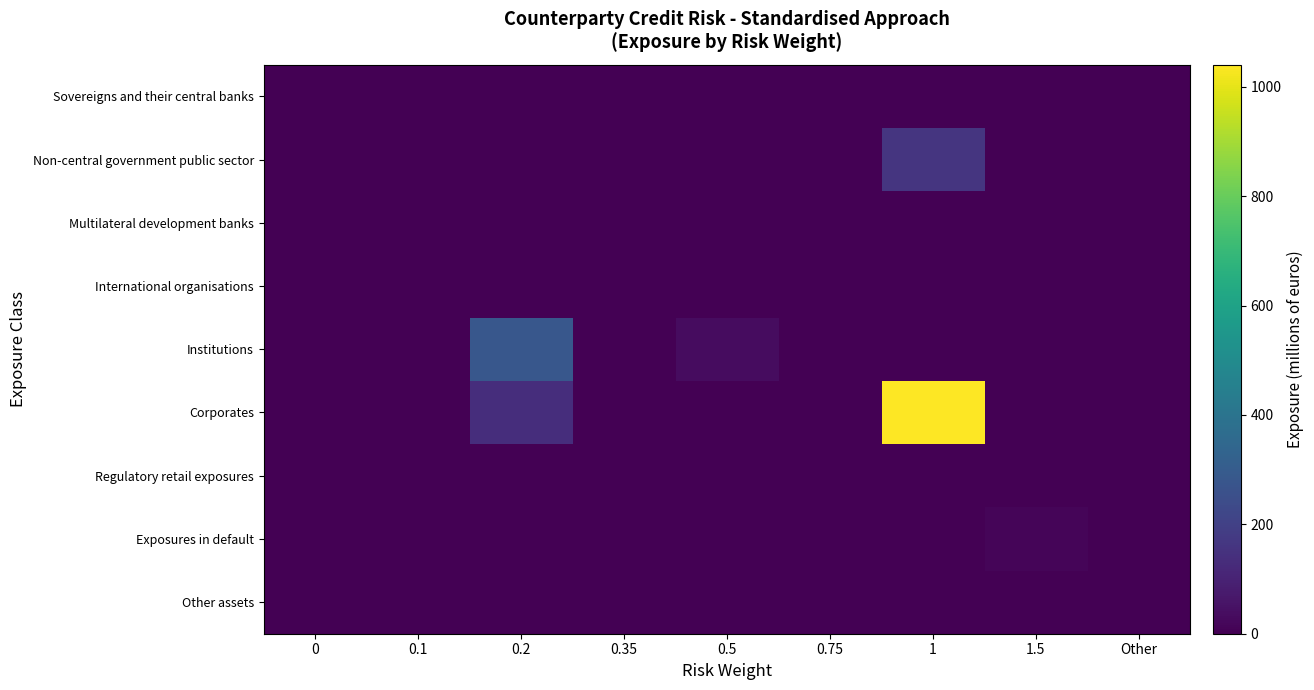

Which series has the largest range (max minus min)?

Corporates